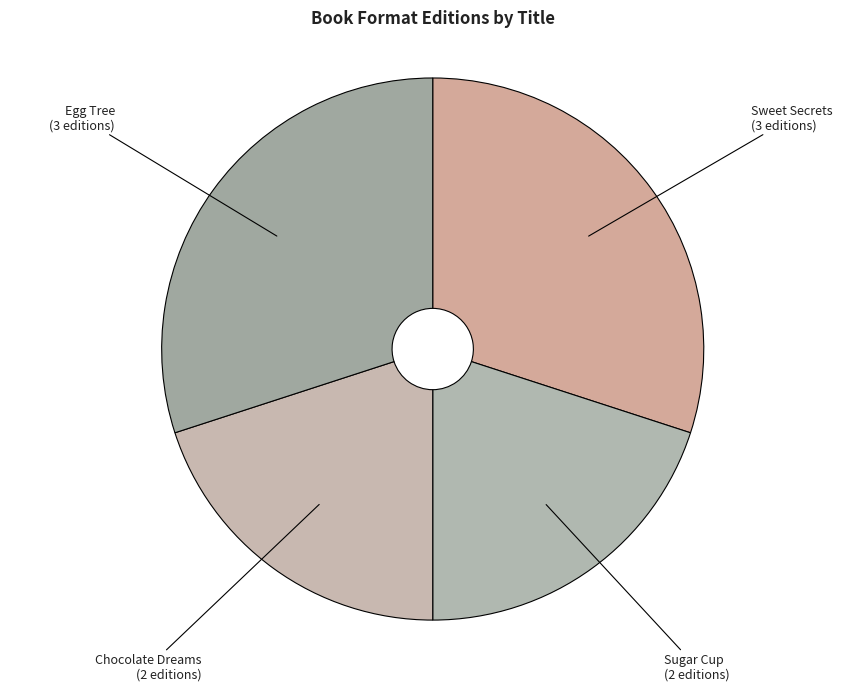

Between Chocolate Dreams and Sweet Secrets, which is larger?

Sweet Secrets